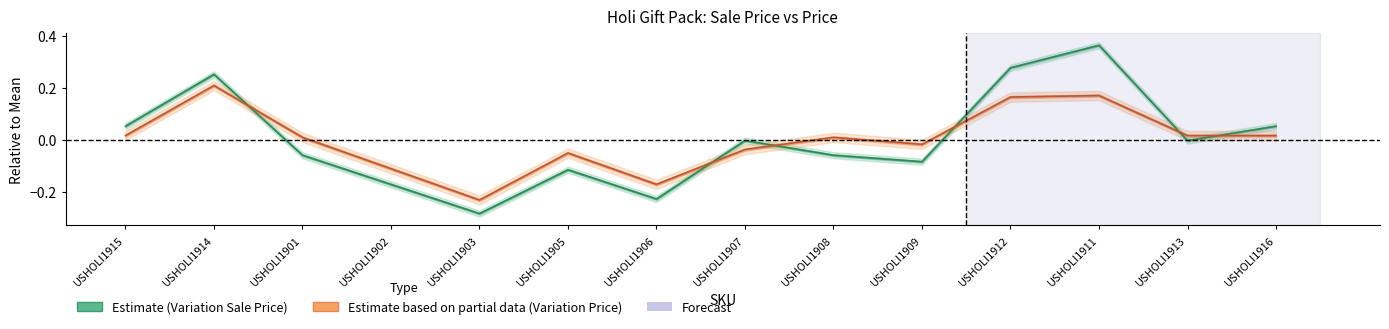

Which category has the lowest value across all series?

USHOLI1903